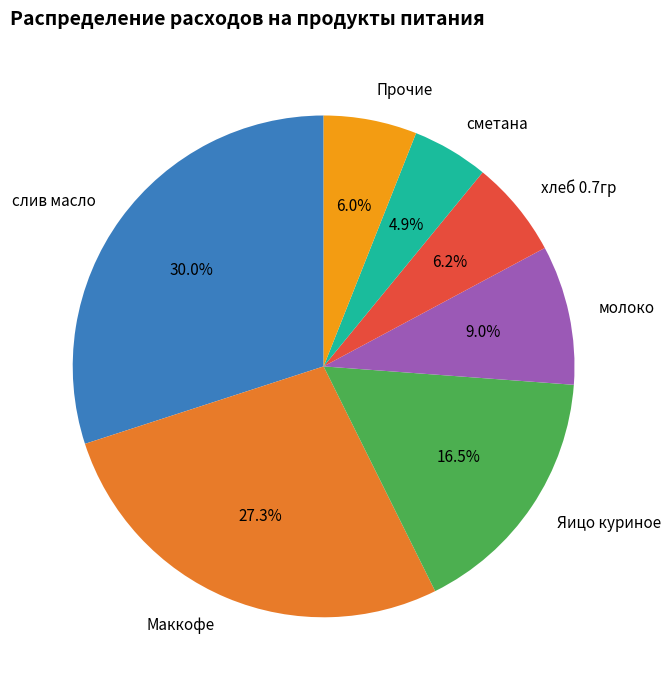

The Яицо куриное slice represents 7% of the pie. True or false?

False